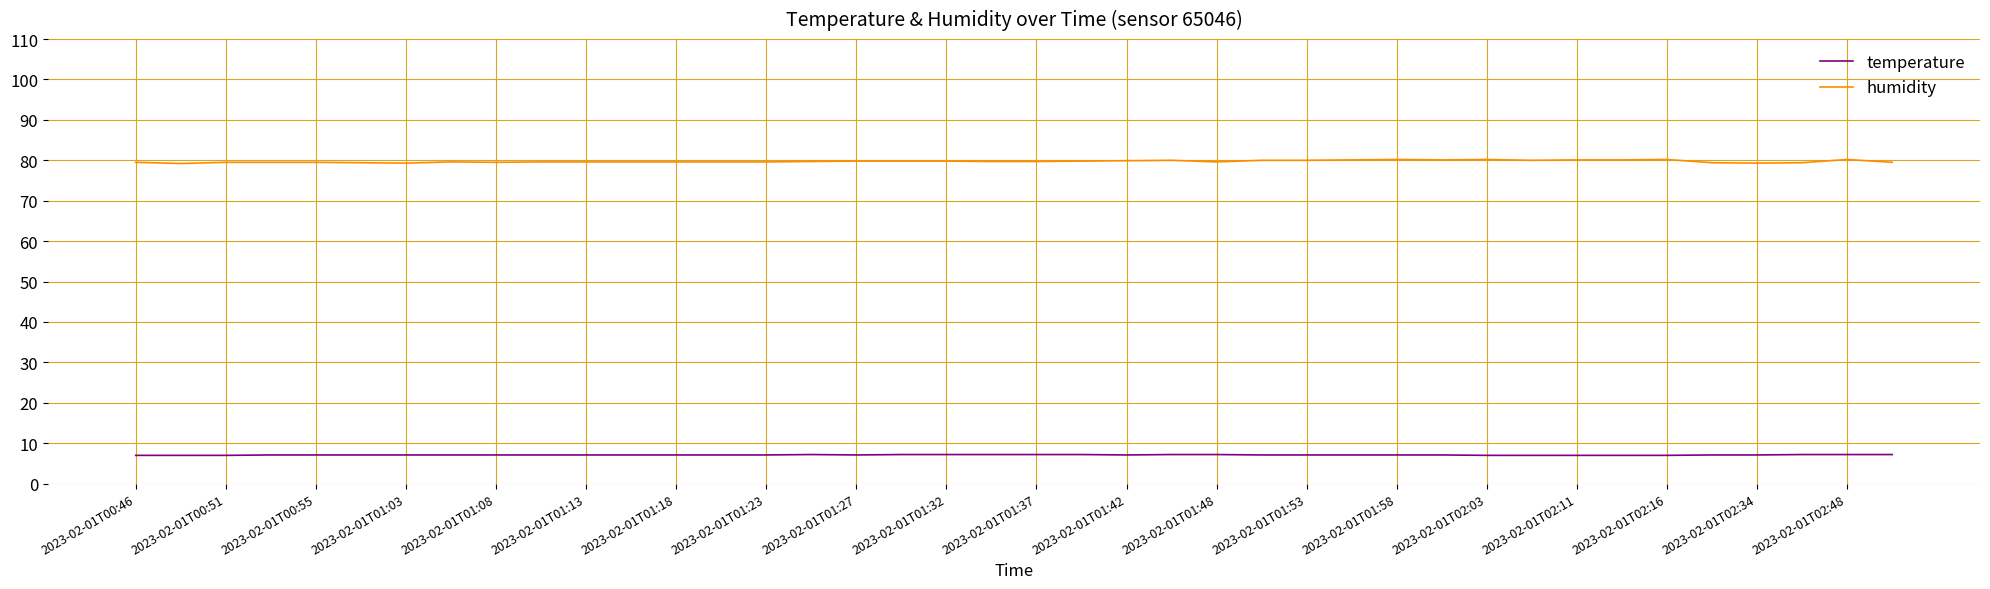

Which series has the largest total across all categories?

humidity